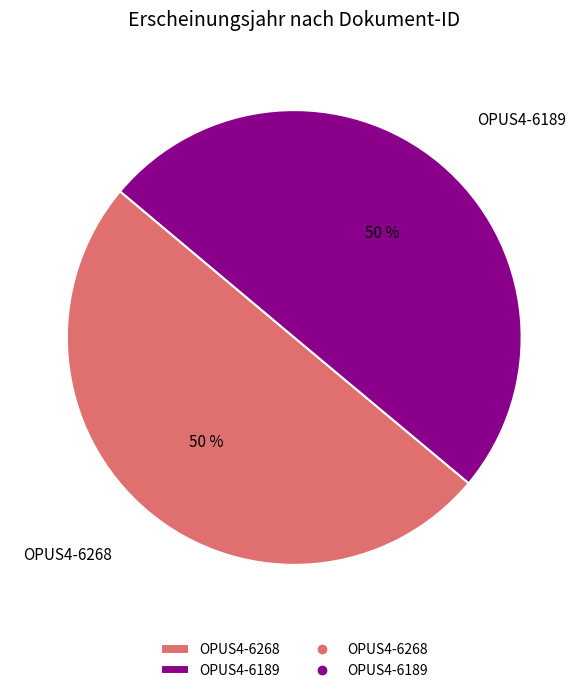

To the nearest percent, what portion does OPUS4-6189 represent?

50%